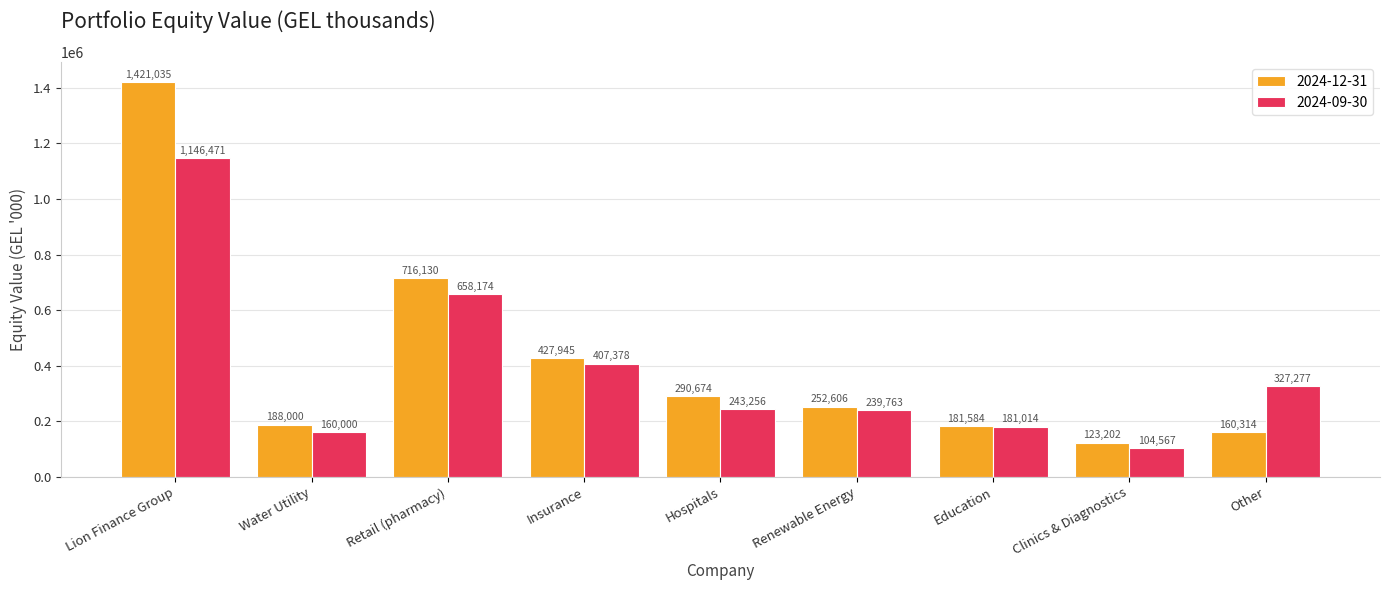

Reading right to left, list all the values displayed in this chart.

2024-12-31: Other=160314	Clinics & Diagnostics=123202	Education=181584	Renewable Energy=252606	Hospitals=290674	Insurance=427945	Retail (pharmacy)=716130	Water Utility=188000	Lion Finance Group=1421035
2024-09-30: Other=327277	Clinics & Diagnostics=104567	Education=181014	Renewable Energy=239763	Hospitals=243256	Insurance=407378	Retail (pharmacy)=658174	Water Utility=160000	Lion Finance Group=1146471